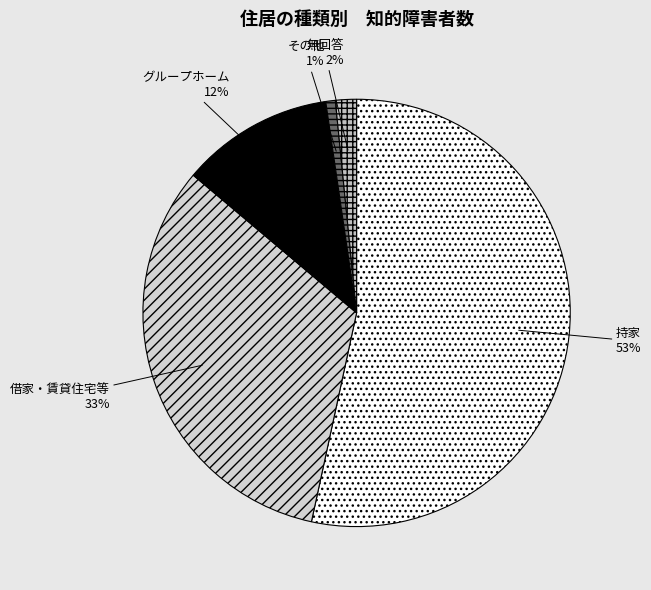

To the nearest percent, what is the average slice percentage?

20%